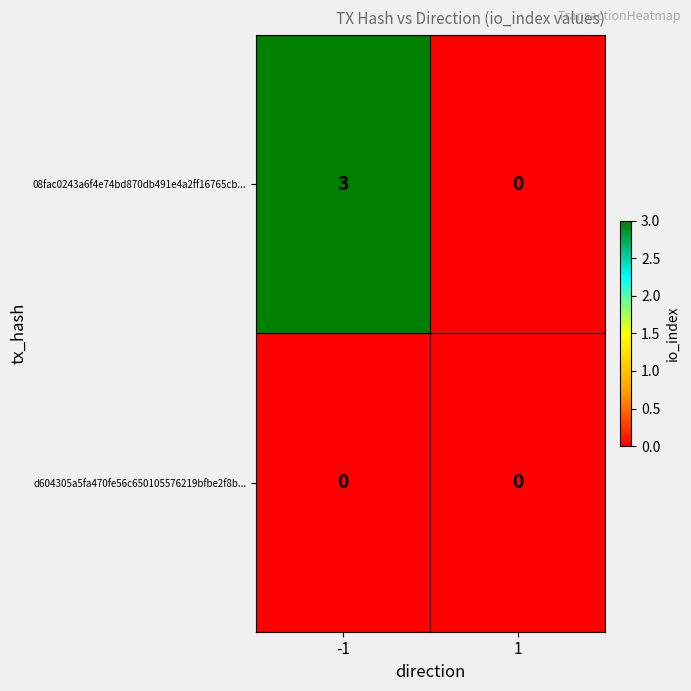

Rank the series by their average value, from lowest to highest.

d604305a5fa470fe56c650105576219bfbe2f8b..., 08fac0243a6f4e74bd870db491e4a2ff16765cb...